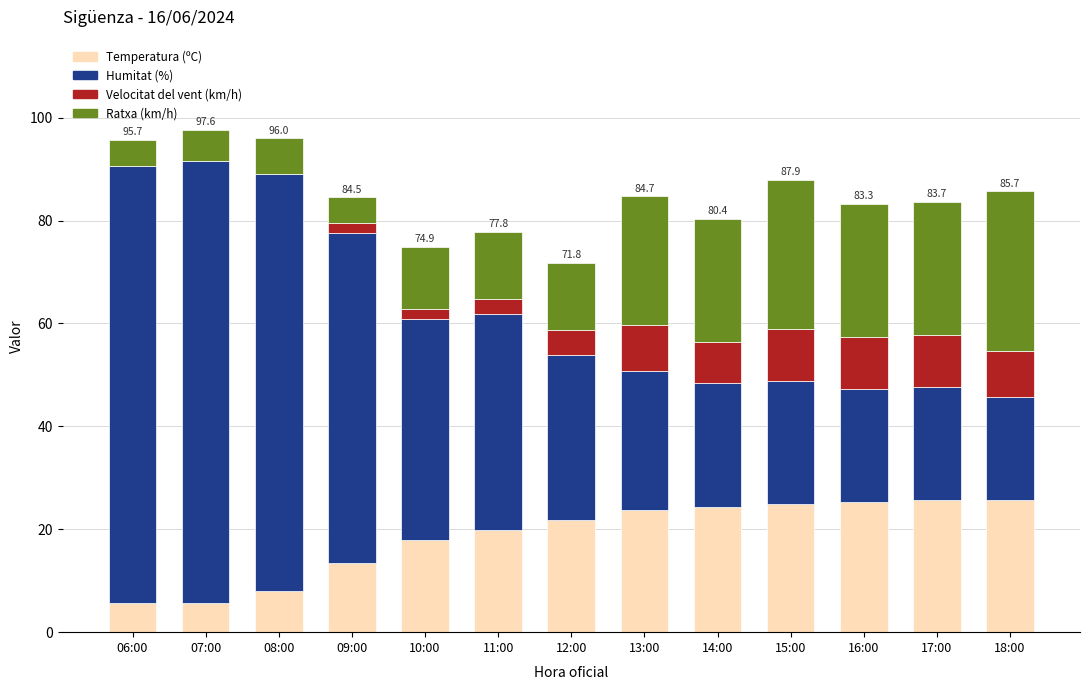

Are the bars grouped side by side (vs. stacked)?

No